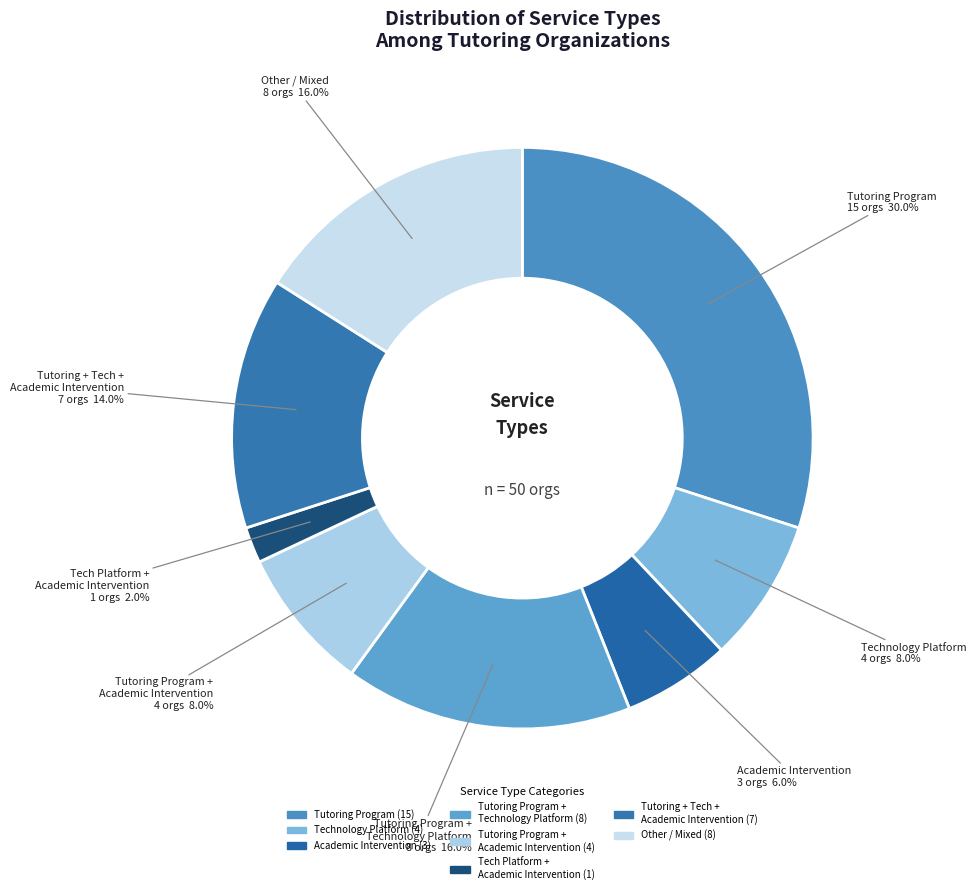

Count the number of slices in the pie.

8